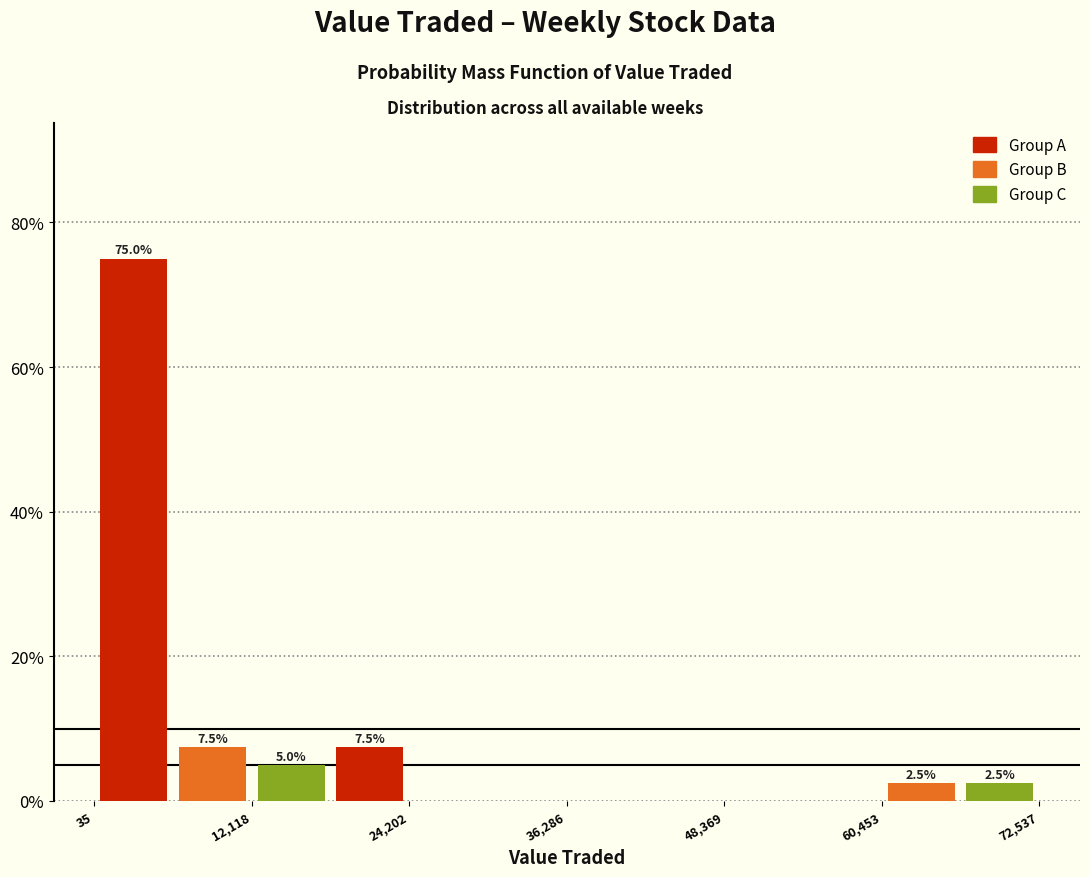

Around what value on the x-axis is the tallest bar? Give the approximate position of its centre, as read against the axis.

4000